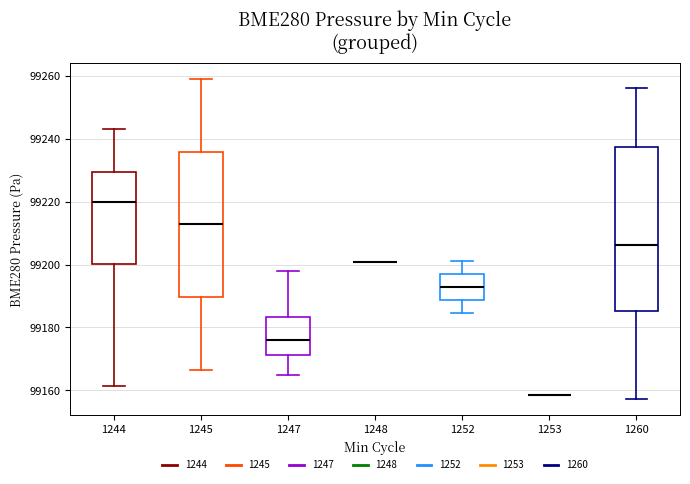

Reading left to right, read every box against the y-axis: the position of its median line, the range the box covers, and the ends of its whiskers. The values are not printed on the chart, so give them approximately, as read against the axis.

1244: median 99220, box 99200 to 99230, whiskers 99162 to 99244
1245: median 99212, box 99190 to 99236, whiskers 99166 to 99258
1247: median 99176, box 99172 to 99184, whiskers 99164 to 99198
1248: box collapsed to a line at 99200, whiskers 99200 to 99200
1252: median 99192, box 99188 to 99196, whiskers 99184 to 99202
1253: box collapsed to a line at 99158, whiskers 99158 to 99158
1260: median 99206, box 99186 to 99238, whiskers 99158 to 99256